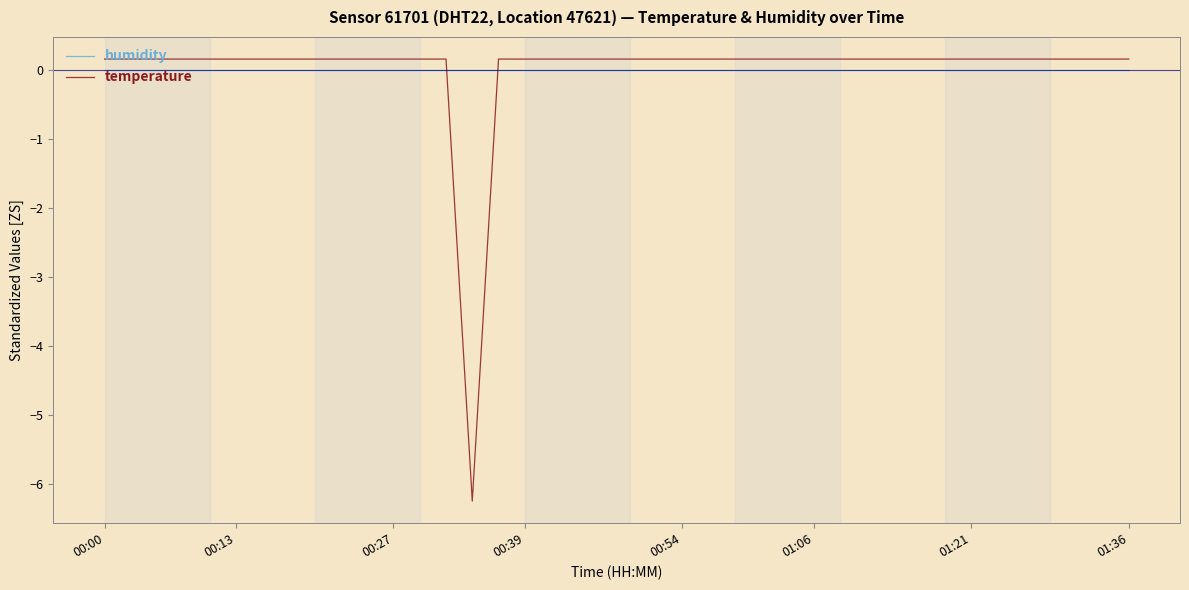

Reading left to right, list all the values displayed in this chart.

humidity: 0.0	0.0	0.0	0.0	0.0	0.0	0.0	0.0	0.0	0.0	0.0	0.0	0.0	0.0	0.0	0.0	0.0	0.0	0.0	0.0	0.0	0.0	0.0	0.0	0.0	0.0	0.0	0.0	0.0	0.0	0.0	0.0	0.0	0.0	0.0	0.0	0.0	0.0	0.0	0.0
temperature: 0.2	0.2	0.2	0.2	0.2	0.2	0.2	0.2	0.2	0.2	0.2	0.2	0.2	0.2	-6.2	0.2	0.2	0.2	0.2	0.2	0.2	0.2	0.2	0.2	0.2	0.2	0.2	0.2	0.2	0.2	0.2	0.2	0.2	0.2	0.2	0.2	0.2	0.2	0.2	0.2